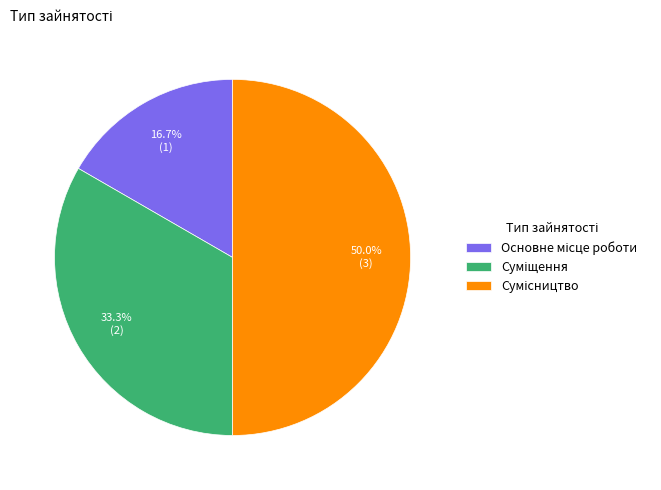

Which category has the smallest portion of the pie?

Основне місце роботи